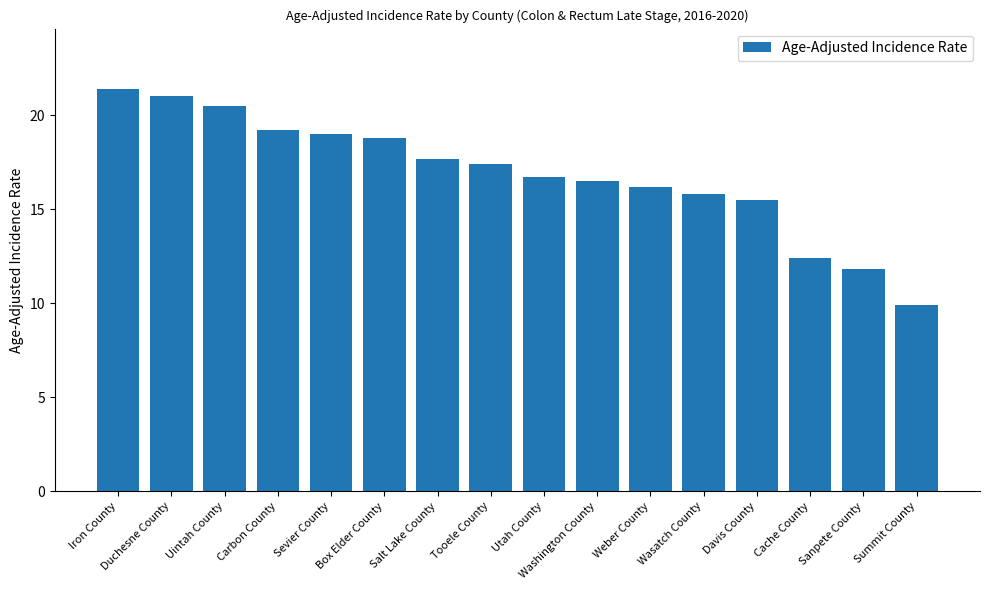

Is it true that the value at Cache County is 3.2?

False